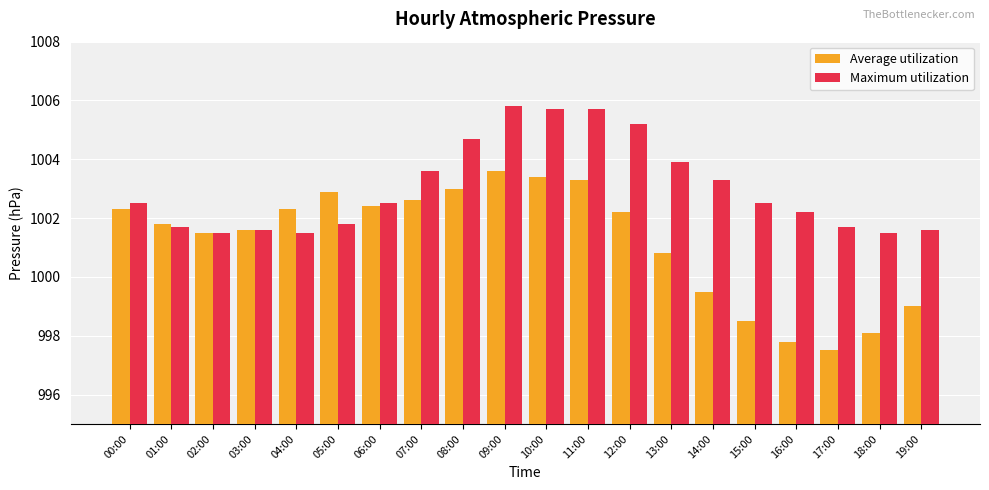

Rank the series at 14:00 from lowest to highest value.

Average utilization, Maximum utilization